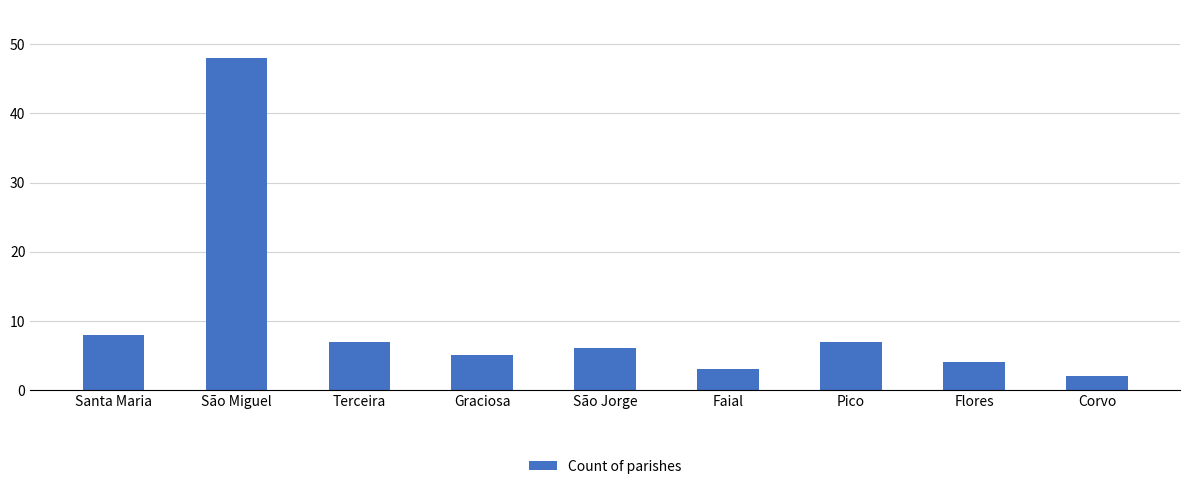

True or false: the data shows 48 at São Miguel.

True